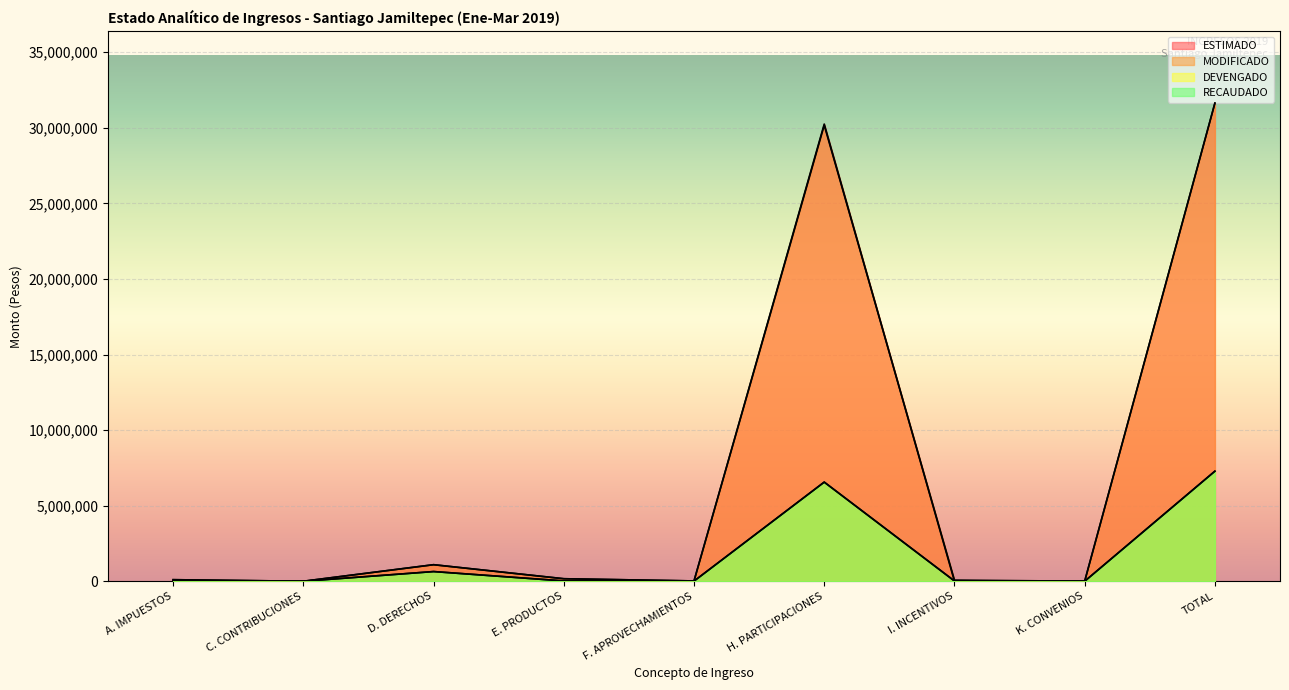

How many data points in MODIFICADO are less than 102785?

4